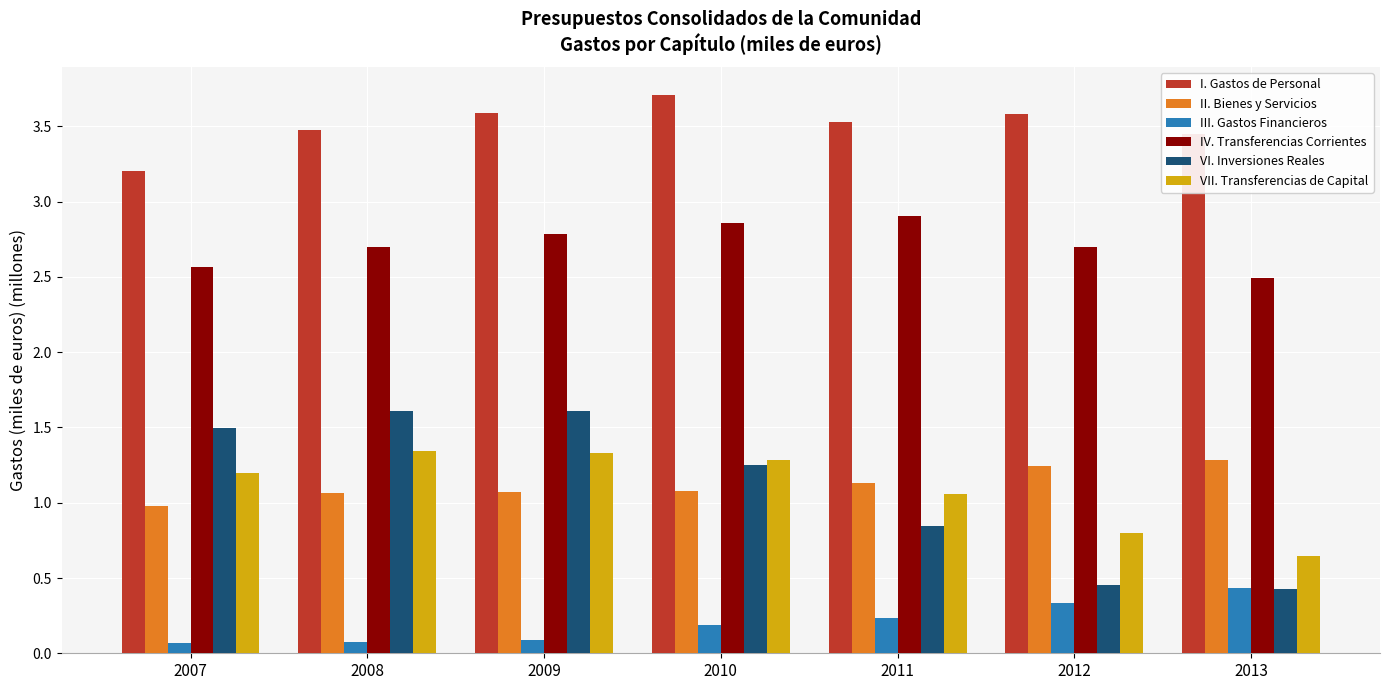

What are all the series names shown in the legend?

I. Gastos de Personal, II. Bienes y Servicios, III. Gastos Financieros, IV. Transferencias Corrientes, VI. Inversiones Reales, VII. Transferencias de Capital